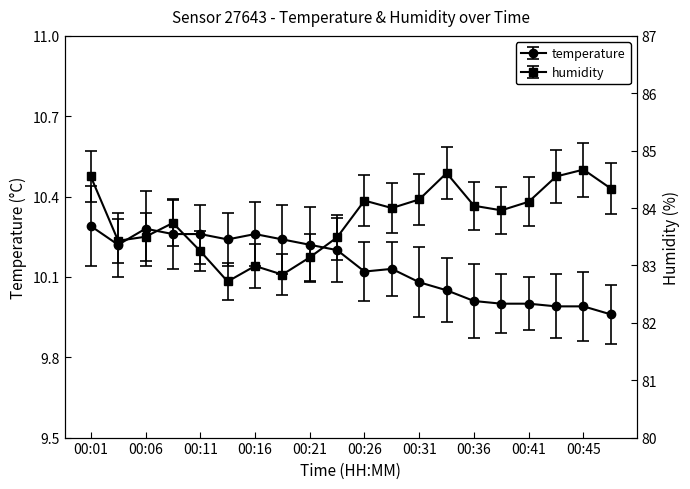

What are all the series names shown in the legend?

temperature, humidity